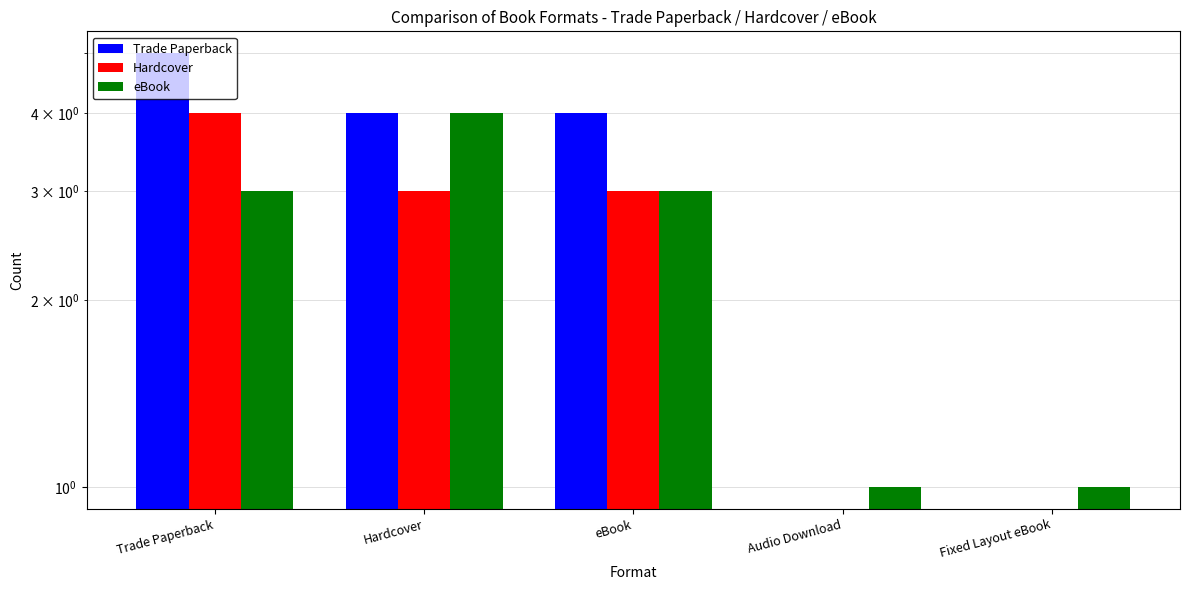

At Fixed Layout eBook, list the series in order from smallest to largest.

Trade Paperback, Hardcover, eBook